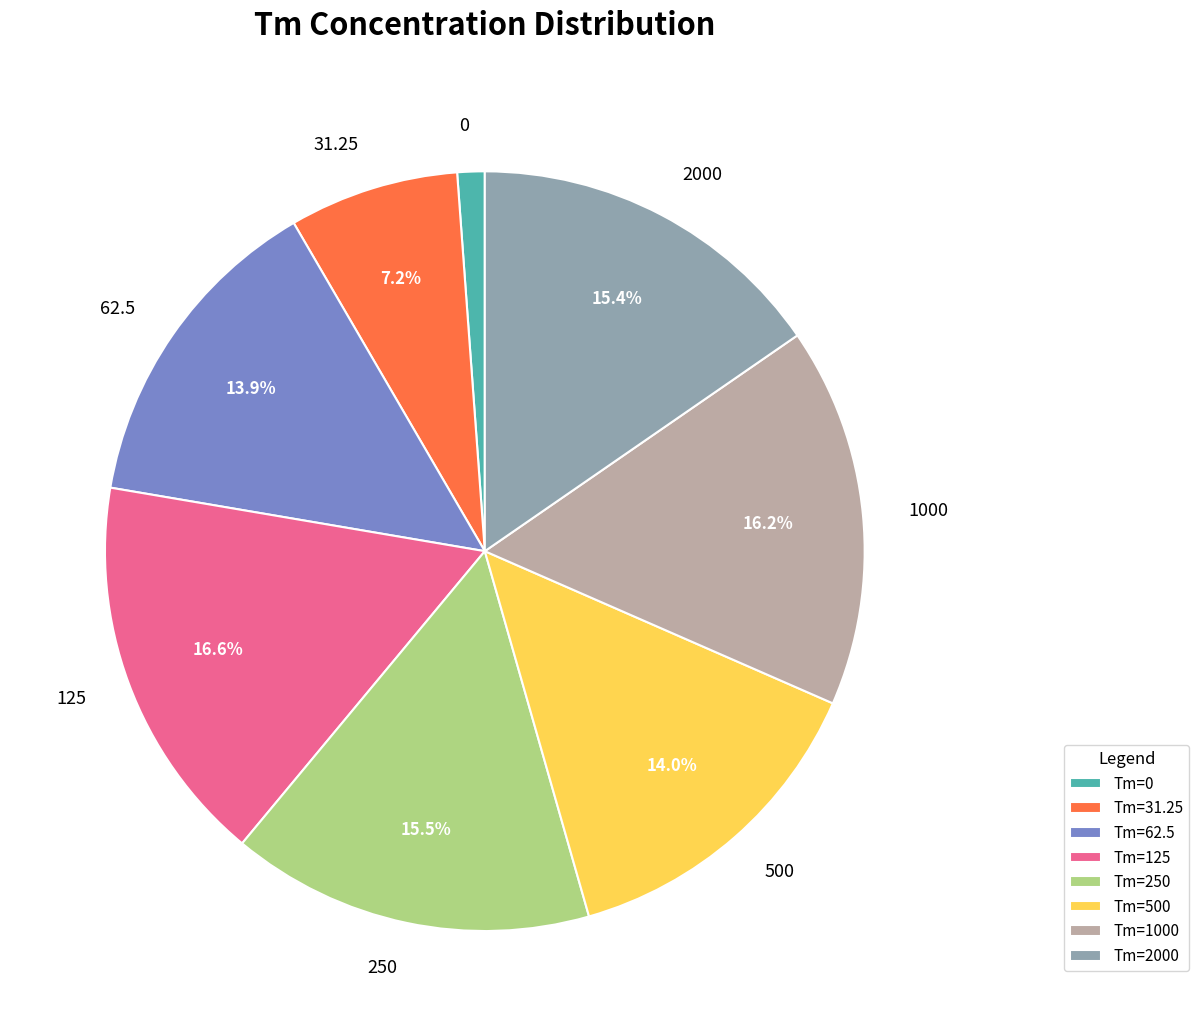

What is the ratio of the value at 1000 to the value at 62.5?

1.2